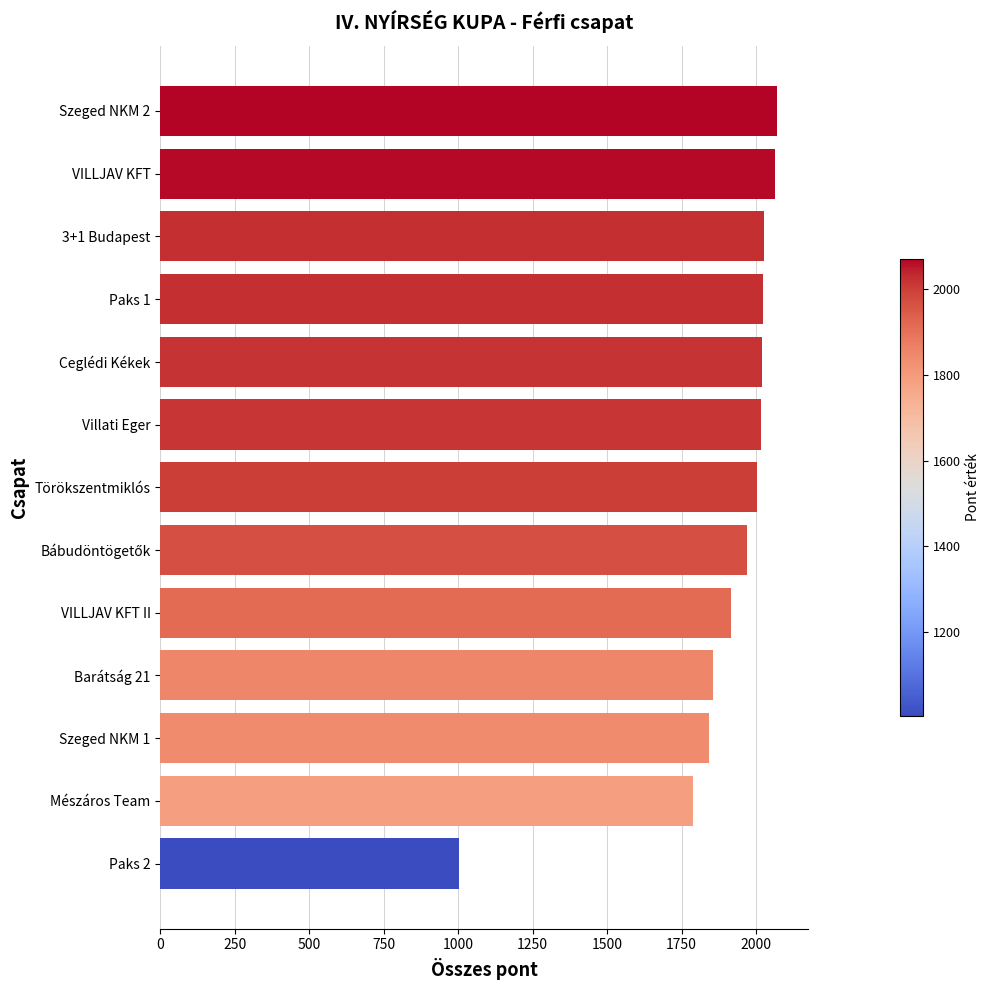

Which label corresponds to the smallest value in the chart?

Paks 2